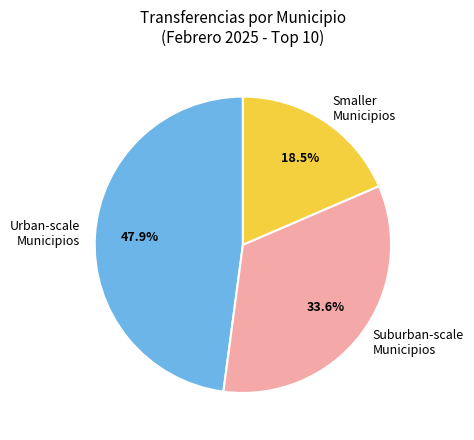

How much of the chart is everything except Suburban-scale Municipios?

66.4%